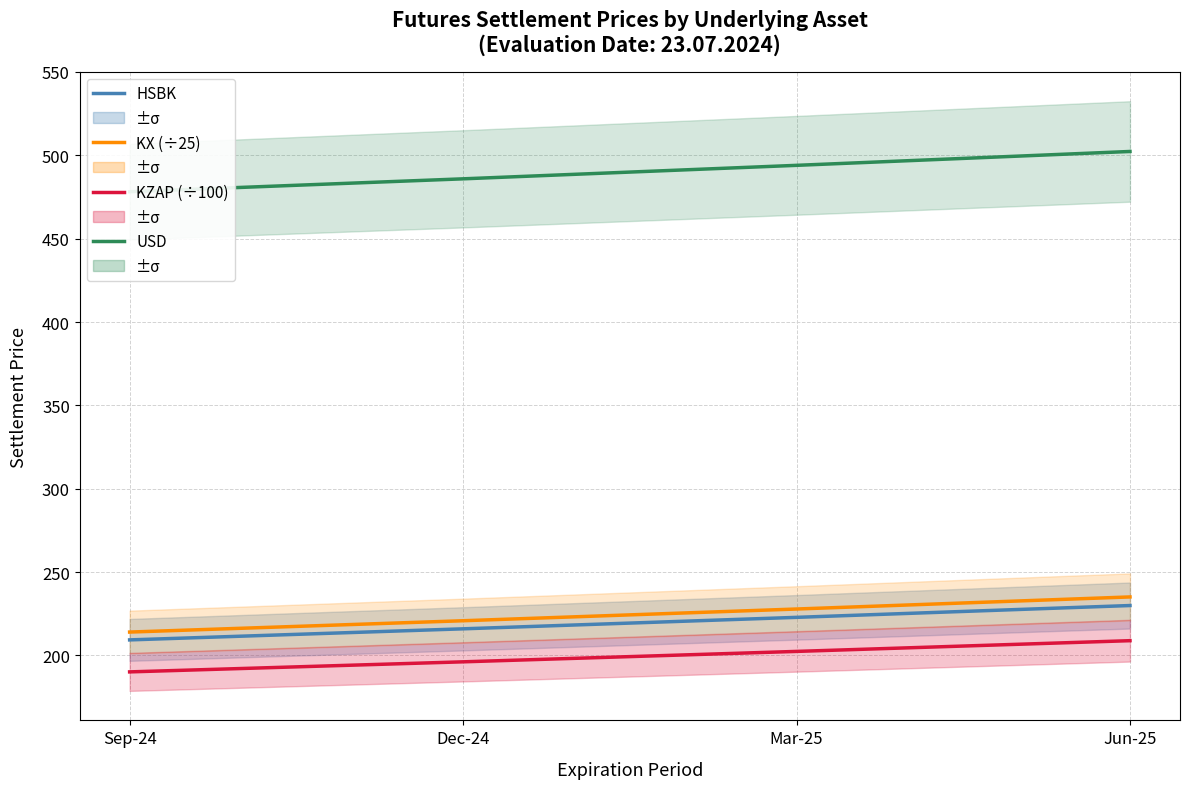

Which series has the widest spread of values?

USD